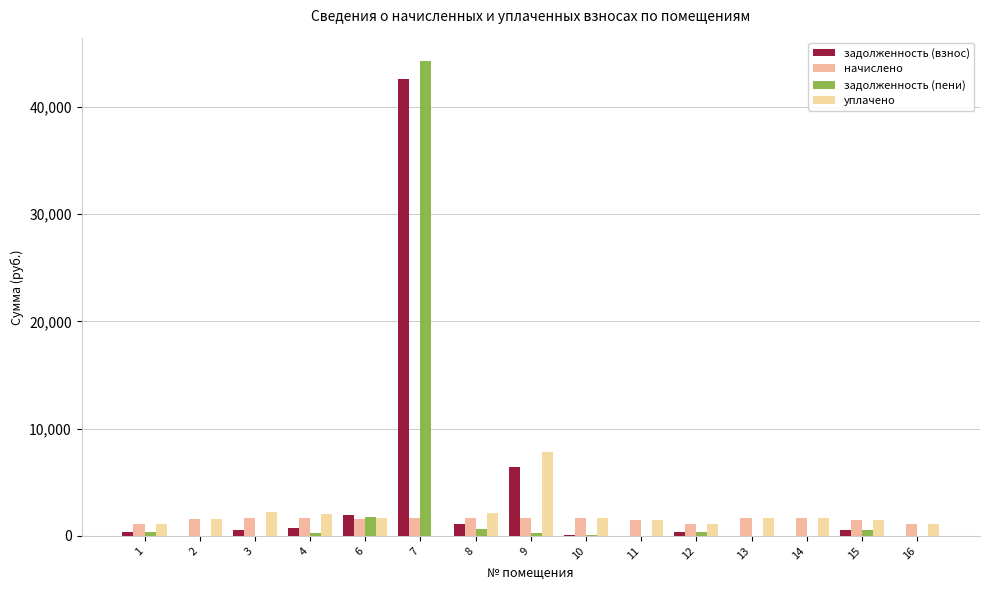

What are all the series names shown in the legend?

задолженность (взнос), начислено, задолженность (пени), уплачено